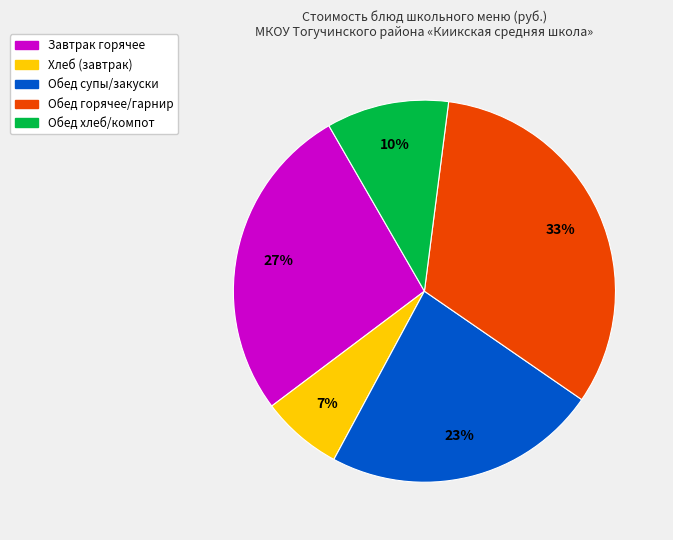

Does any single category account for the majority?

No